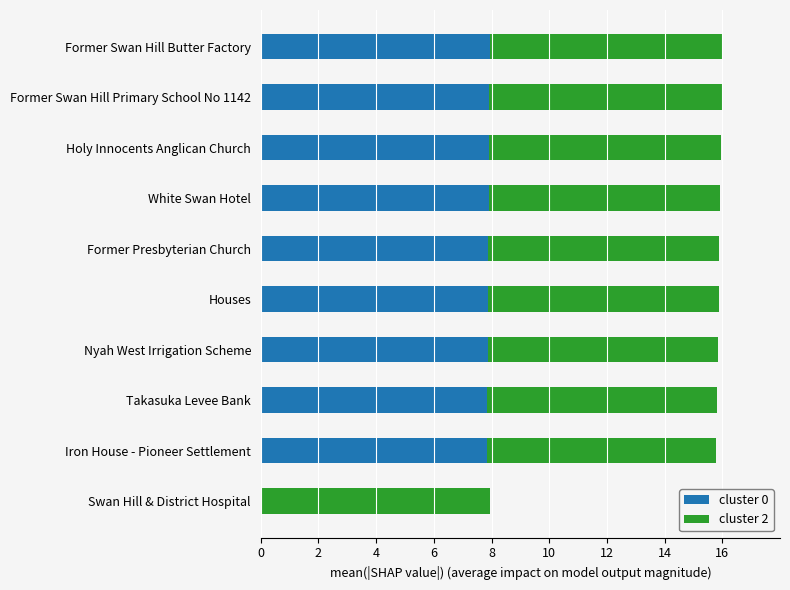

The cluster 0 series shows 14.0 at Former Swan Hill Butter Factory. True or false?

False